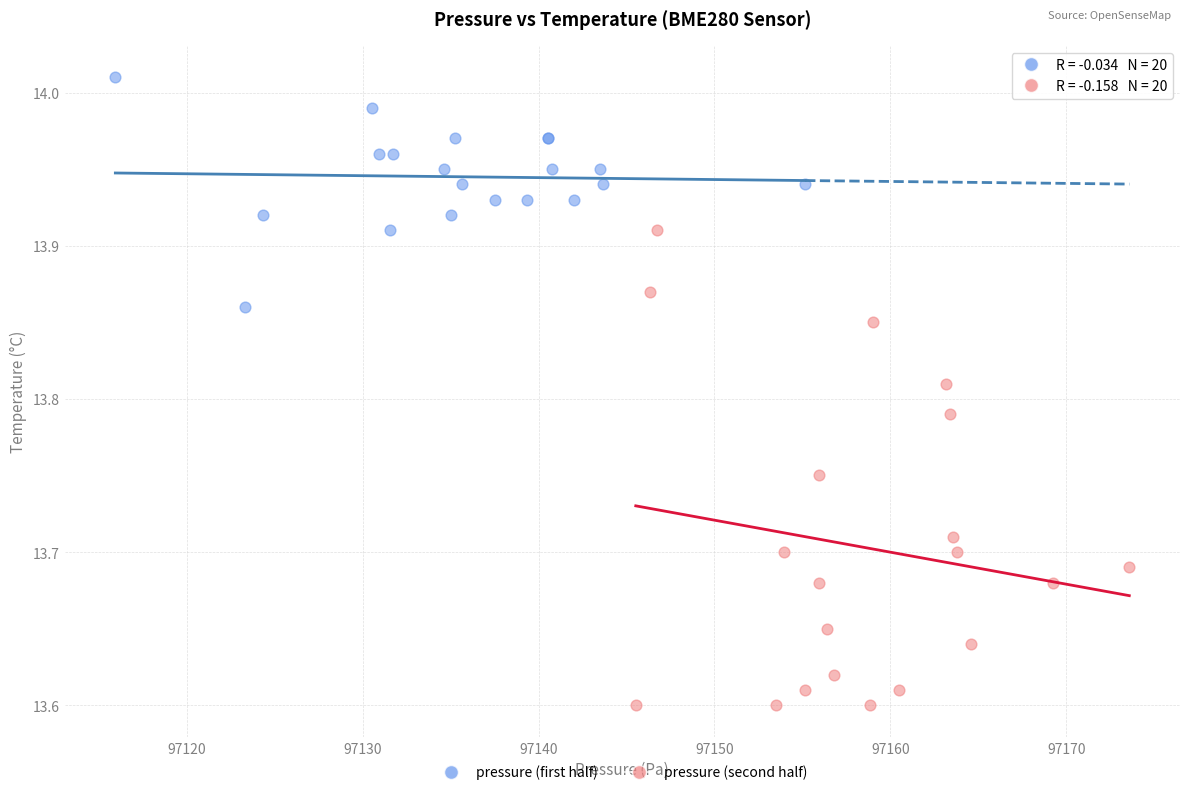

Which series has the largest Y range (max minus min)?

pressure (second half)